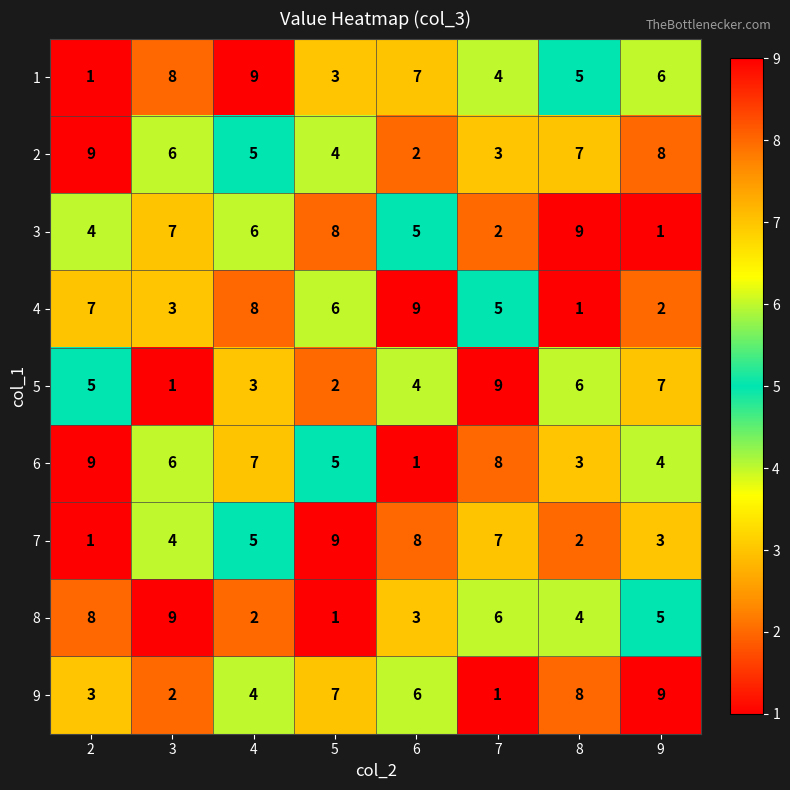

Count the 8 values in the range 3 to 8.

5